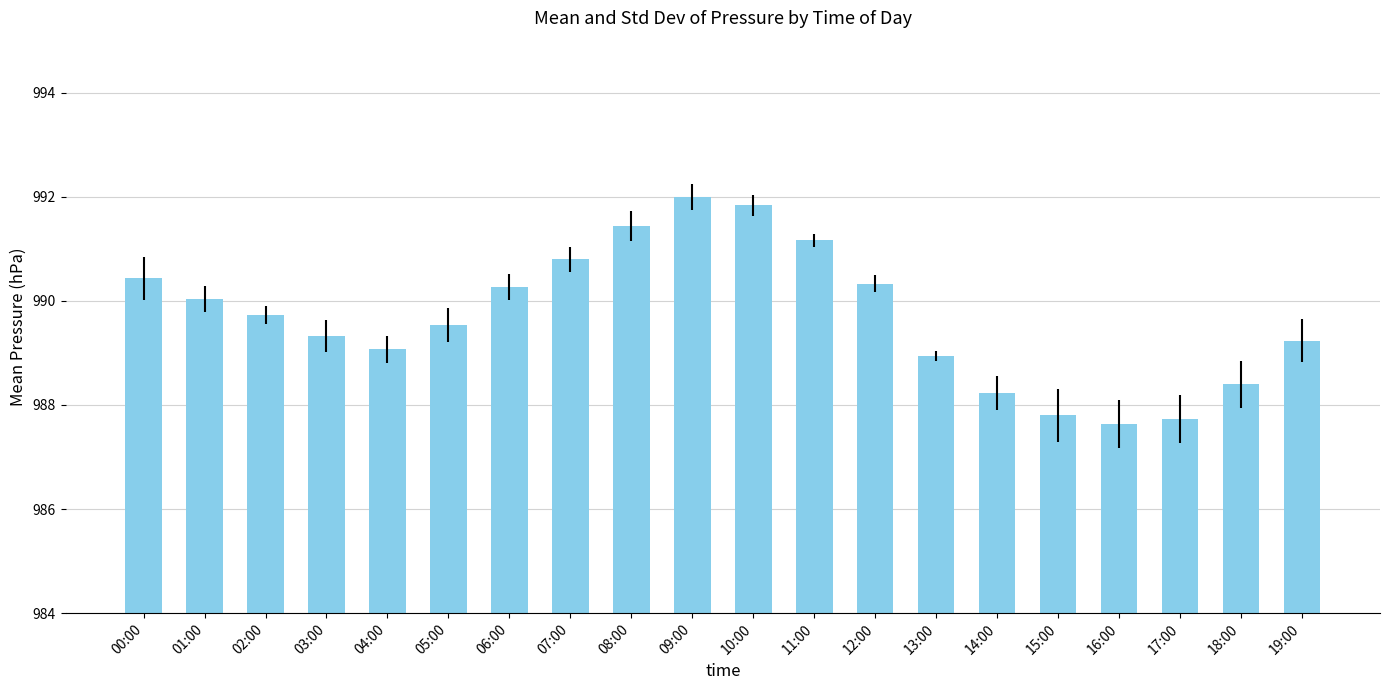

What is the label of the 5th bar from the right?

15:00